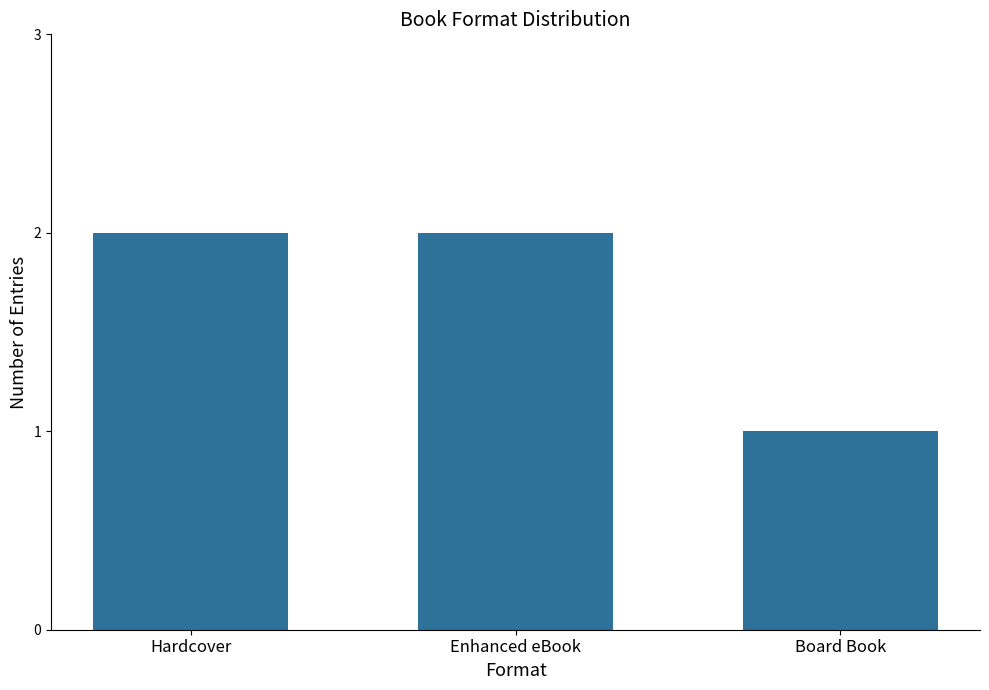

The value at Hardcover is 1. True or false?

False